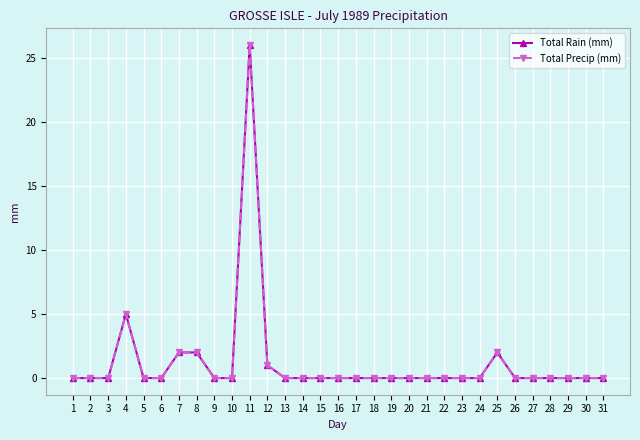

True or false: Total Precip (mm) has more than 1 points higher than both neighbors.

True